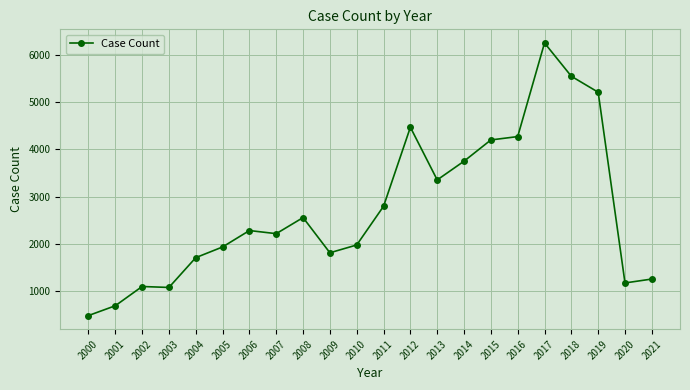

What is the sum of all values?

60116